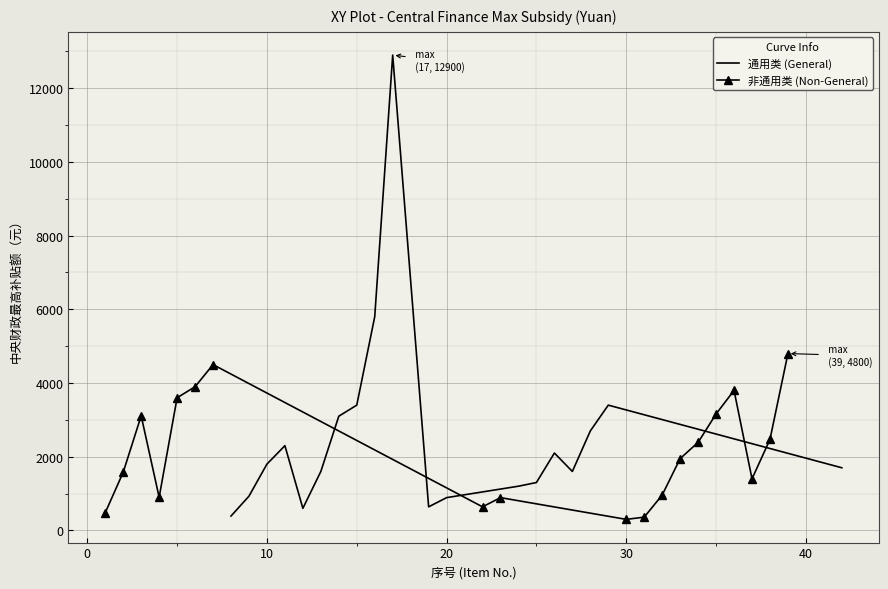

True or false: 非通用类 (Non-General) has more than 0 interior local peaks.

True